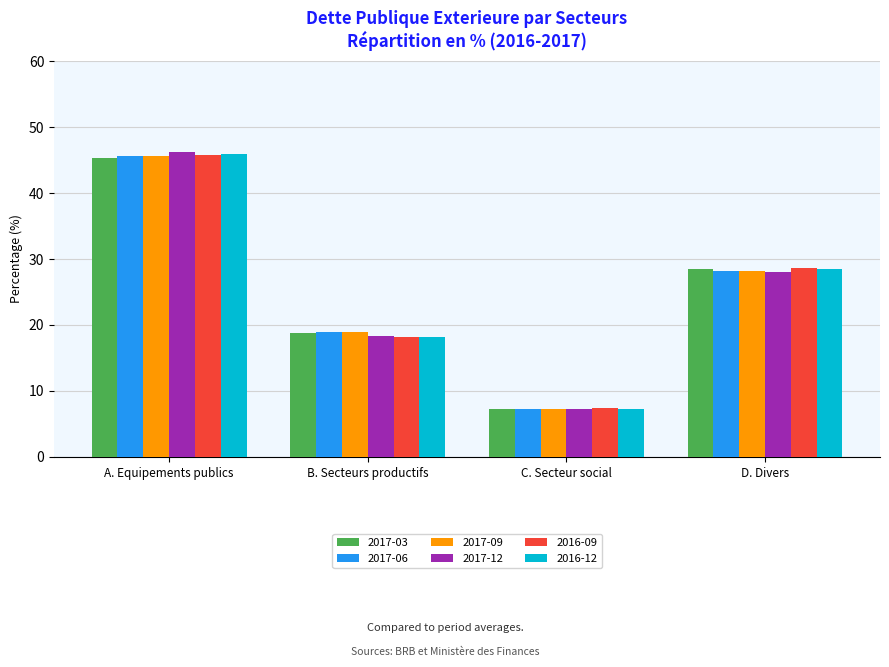

Count the number of data series in this chart.

6